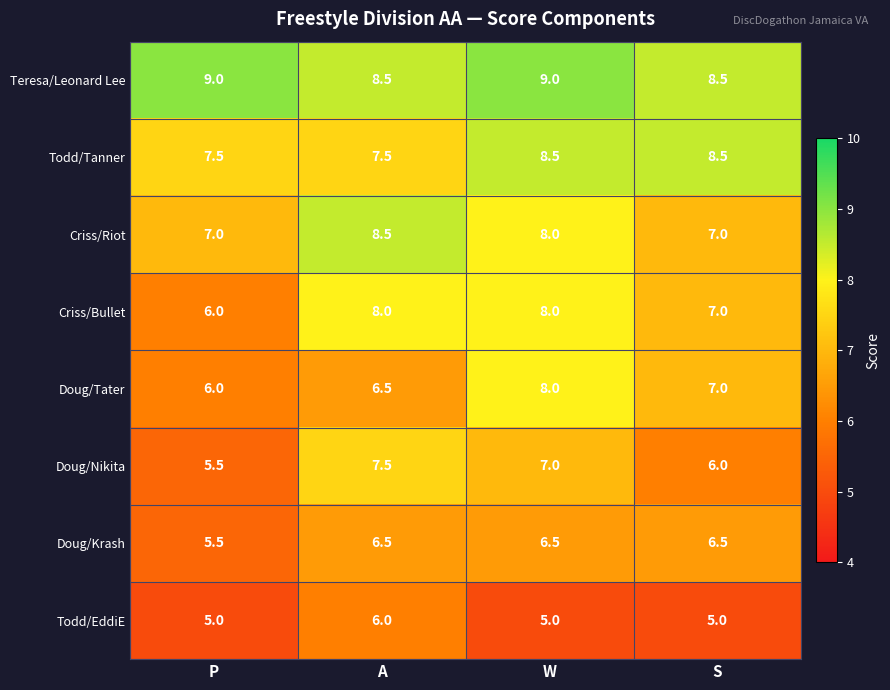

What is the average value of the Teresa/Leonard Lee series?

8.8